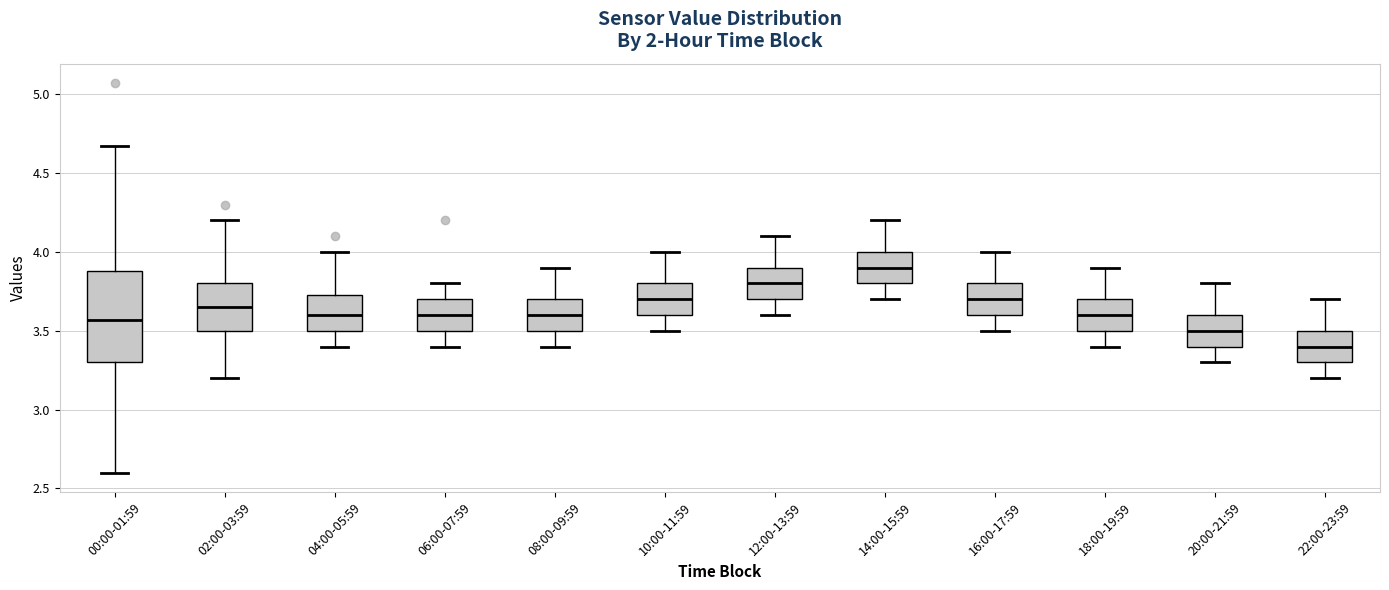

Where is the lower edge of the box for 12:00-13:59 on the y-axis? The values are not printed on the chart, so give them approximately, as read against the axis.

3.70